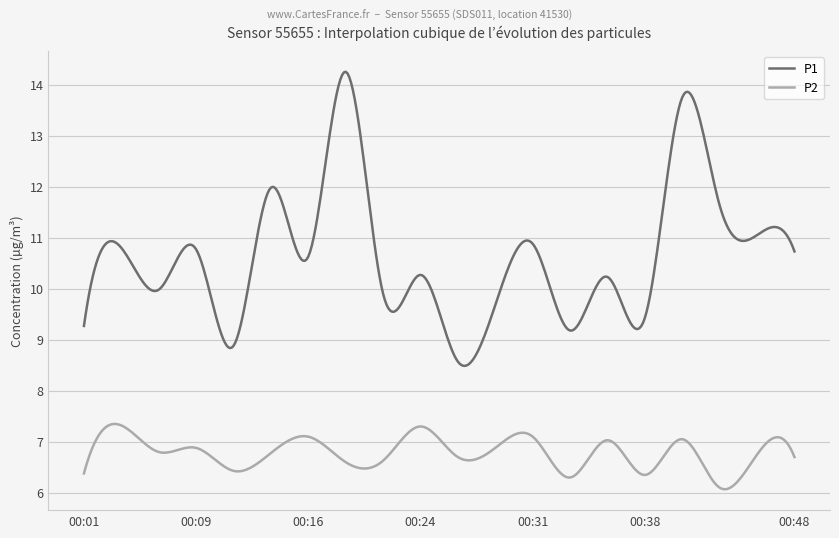

Which series has the widest spread of values?

P1